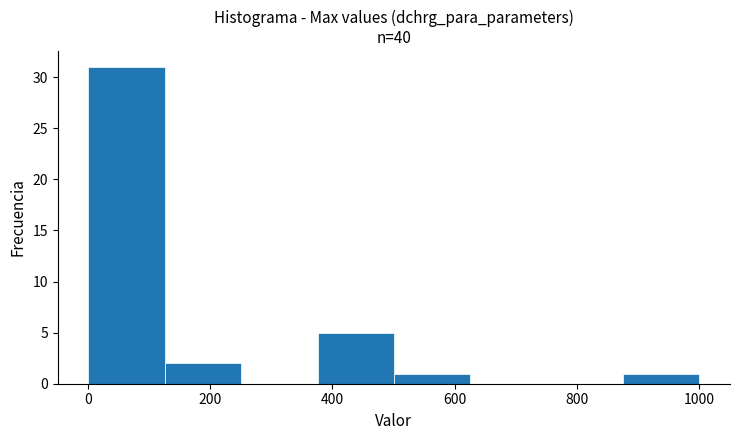

How tall is the bar that spans 380 to 500 on the x-axis? Neither the bar edges nor the heights are printed on the chart, so give them approximately, as read against the axes.

5